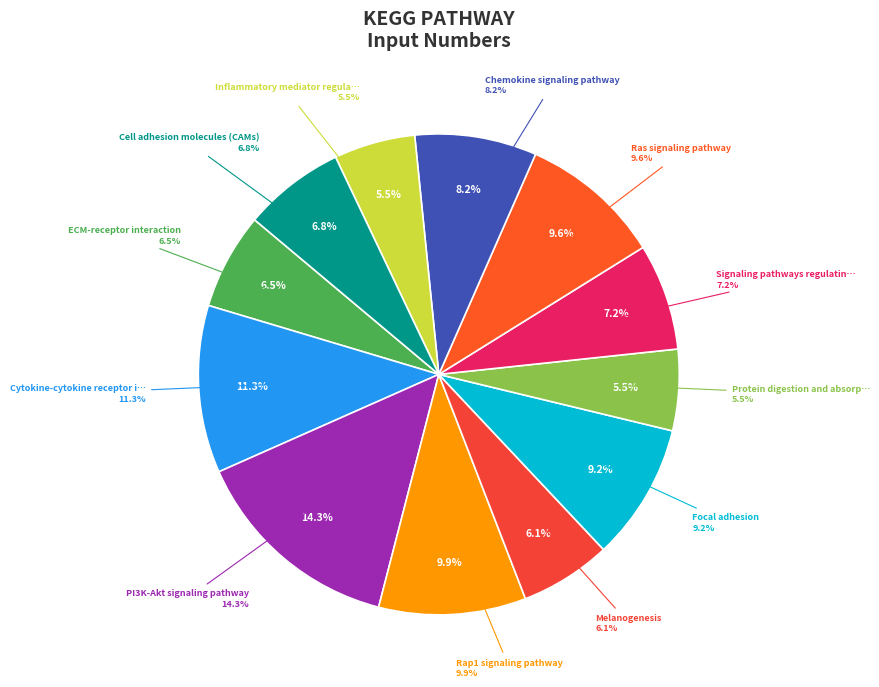

How many slices are in this pie chart?

12